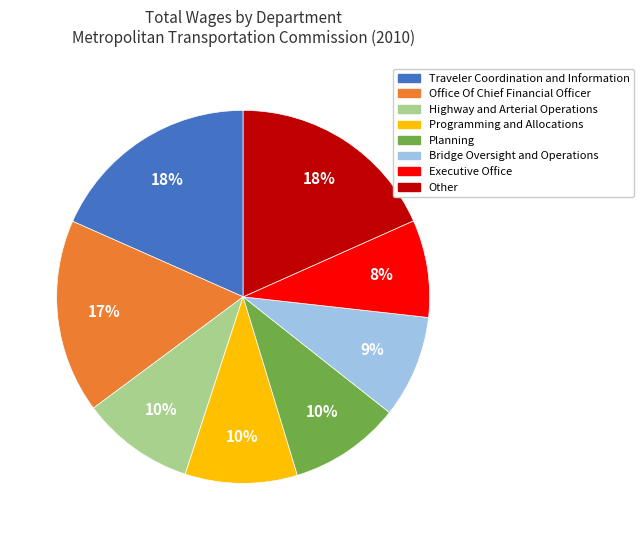

To the nearest percent, what is the average slice percentage?

12%